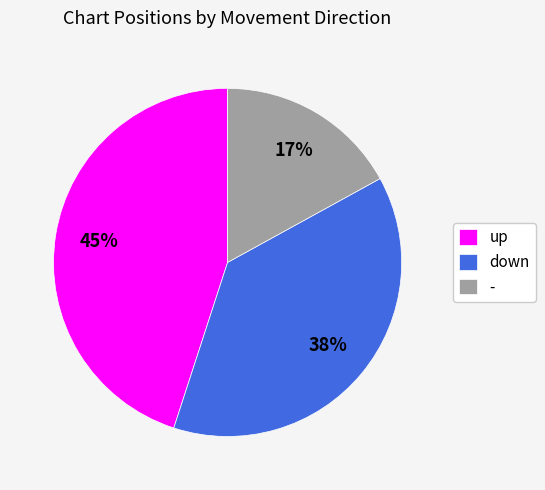

Do - and up together represent more than half of the pie?

Yes